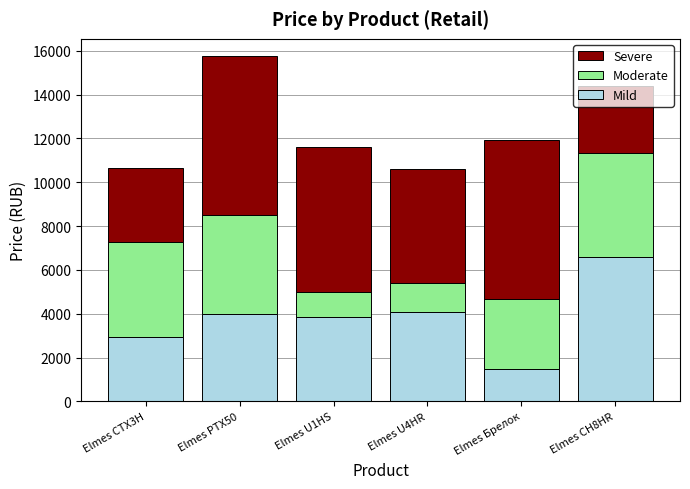

Which category has the highest value in the Mild series?

Elmes СН8HR